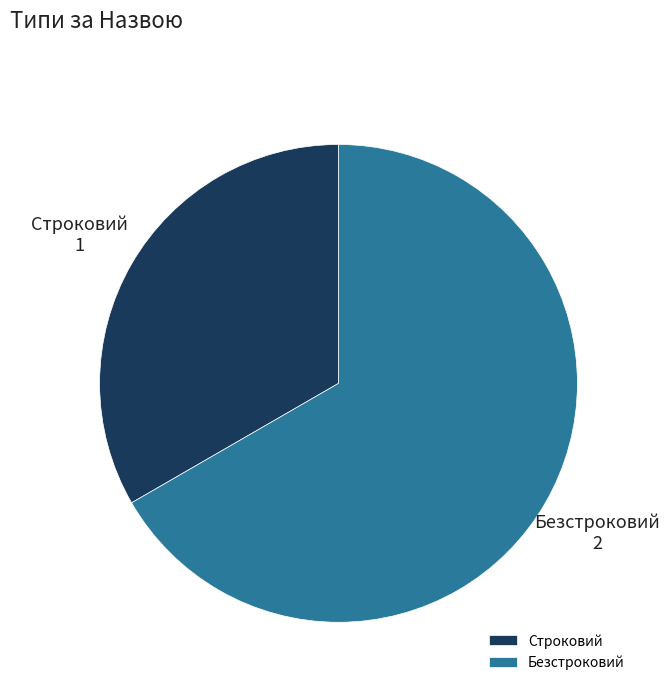

What is the majority slice?

Безстроковий